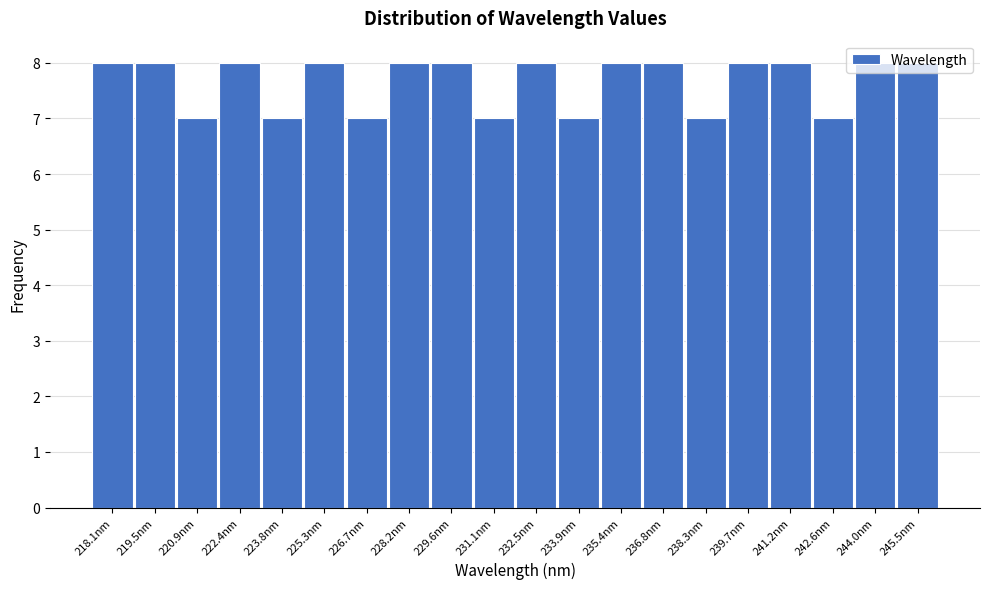

What is the value of the 15th bar from the left?

7